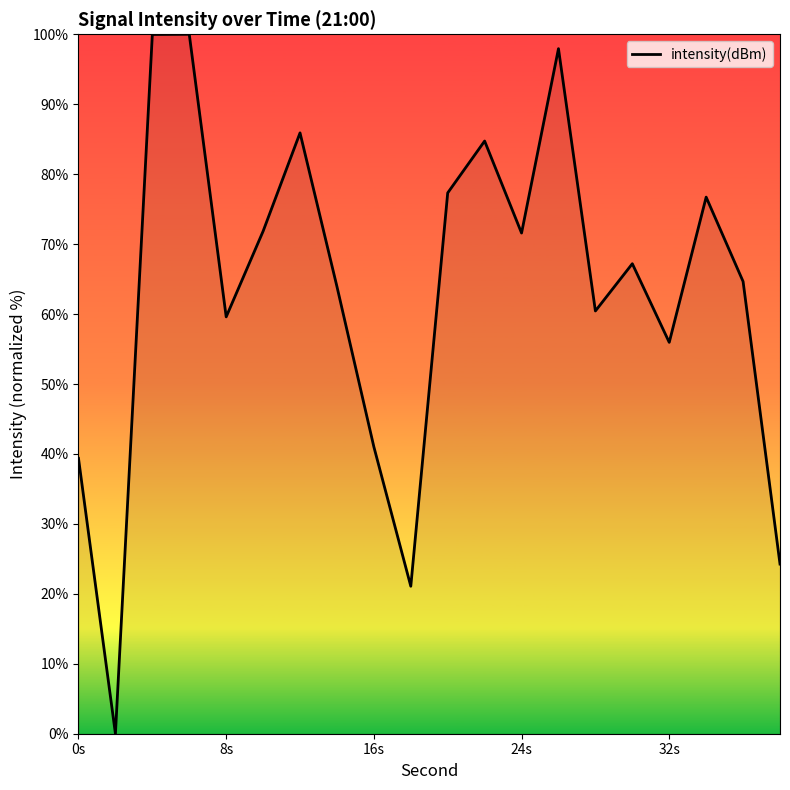

What is the maximum value shown in the chart?

100.0